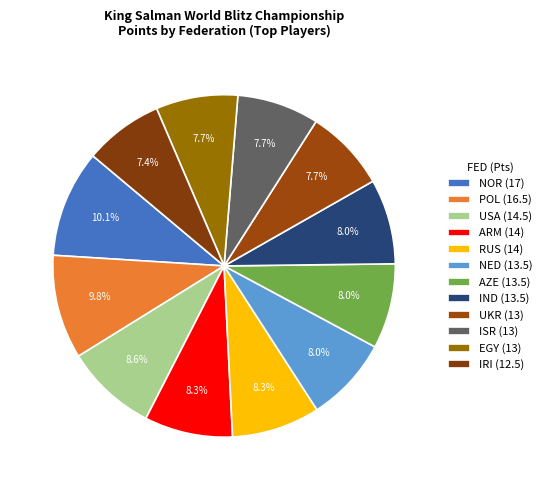

How many slices are in this pie chart?

12